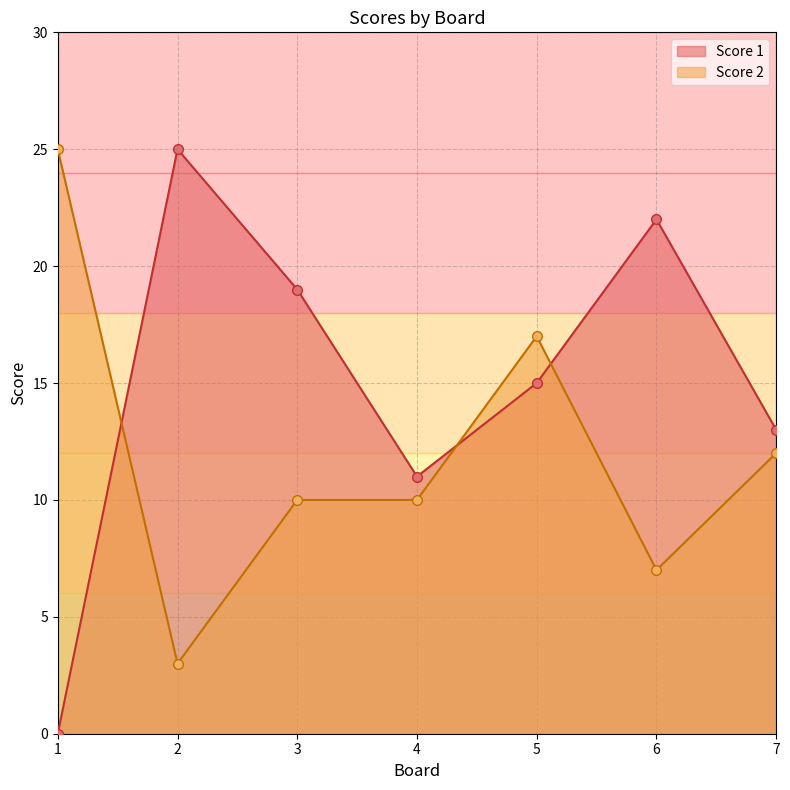

Between 3 and 5, which series saw the biggest shift?

Score 2